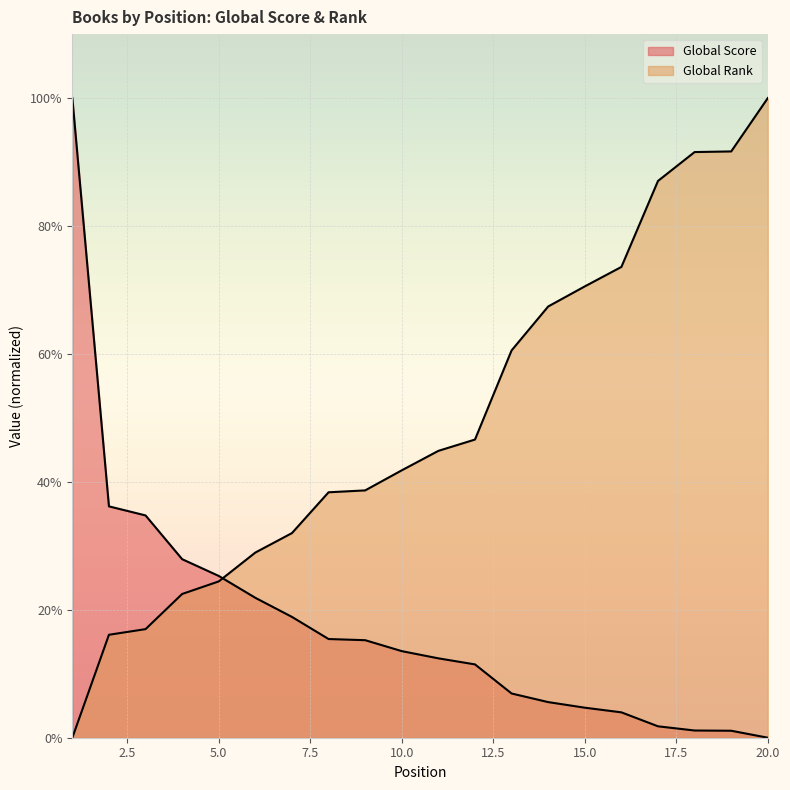

How many distinct data groups are displayed?

2